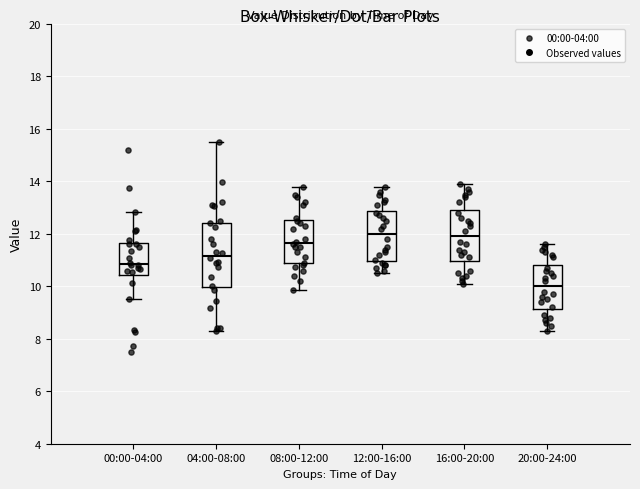

Which box's median line is the lowest?

20:00-24:00